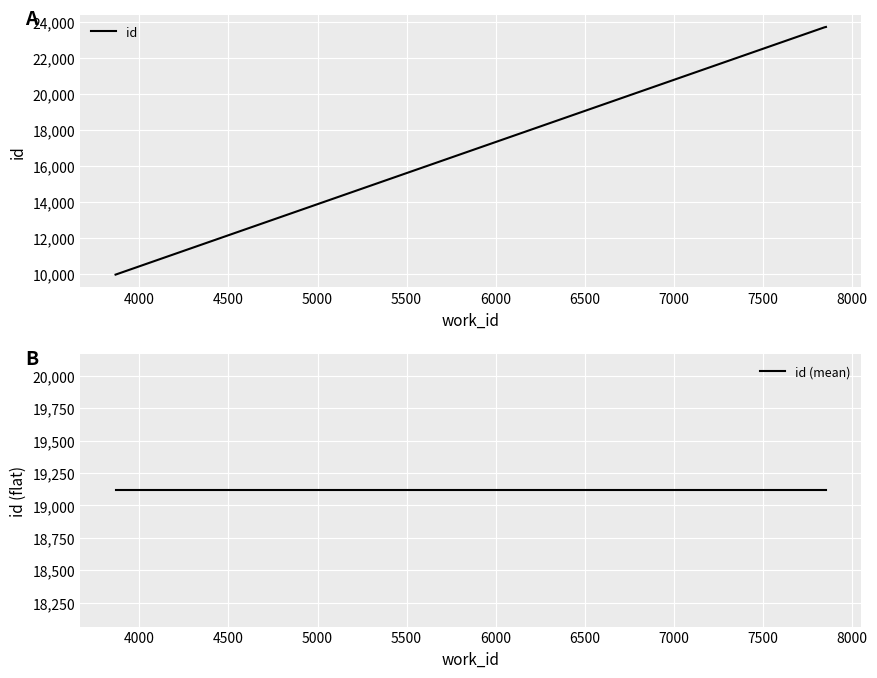

What is the value of the id point at the 1st from the left?

9966.0